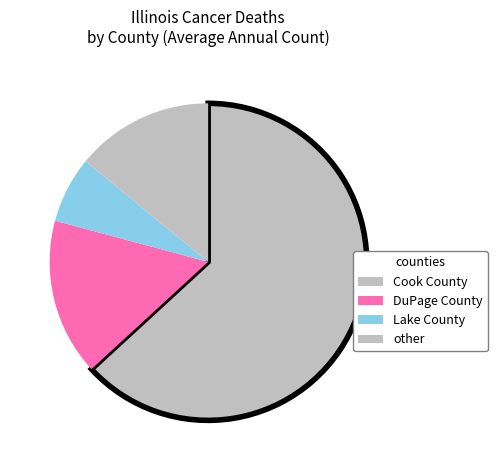

Which category accounts for the majority?

Cook County